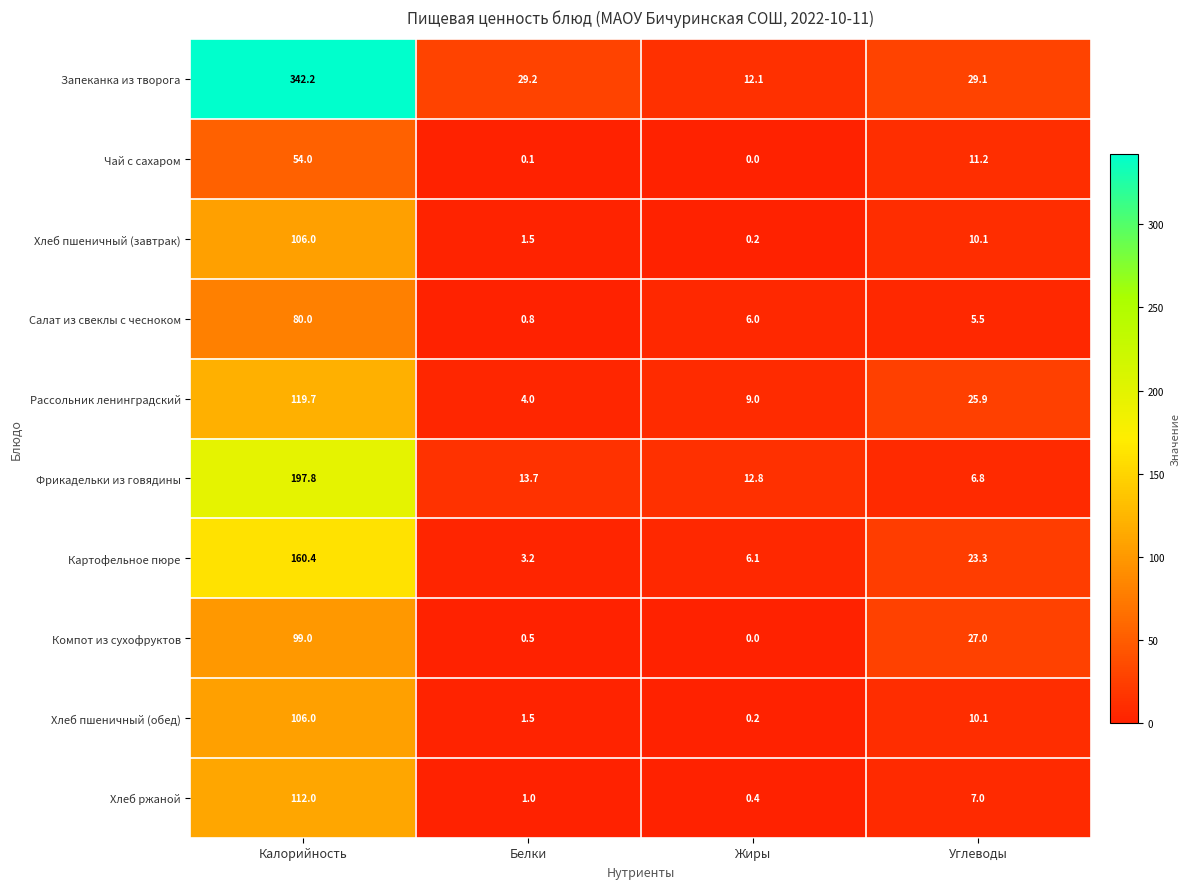

Which category has the lowest value in the Рассольник ленинградский series?

Белки